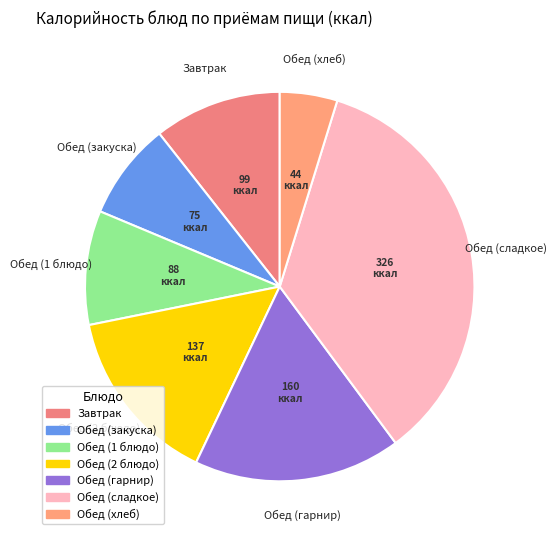

Which has a higher value, Обед (хлеб) or Обед (2 блюдо)?

Обед (2 блюдо)